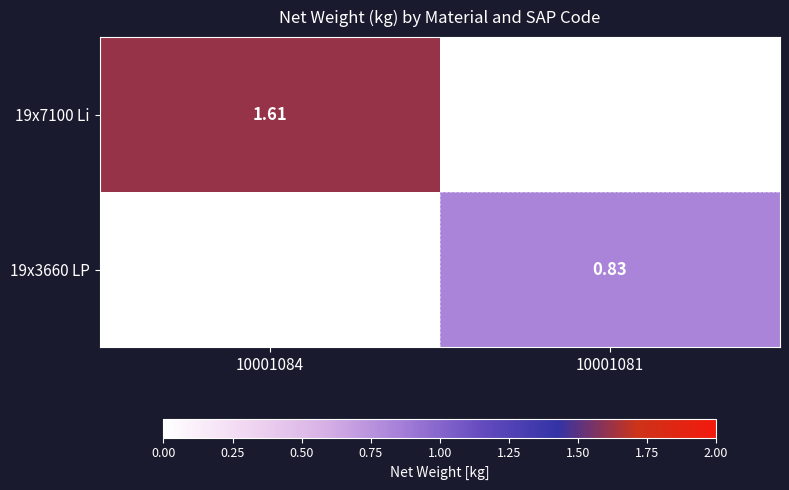

Which series has the largest total across all categories?

19x7100 Li